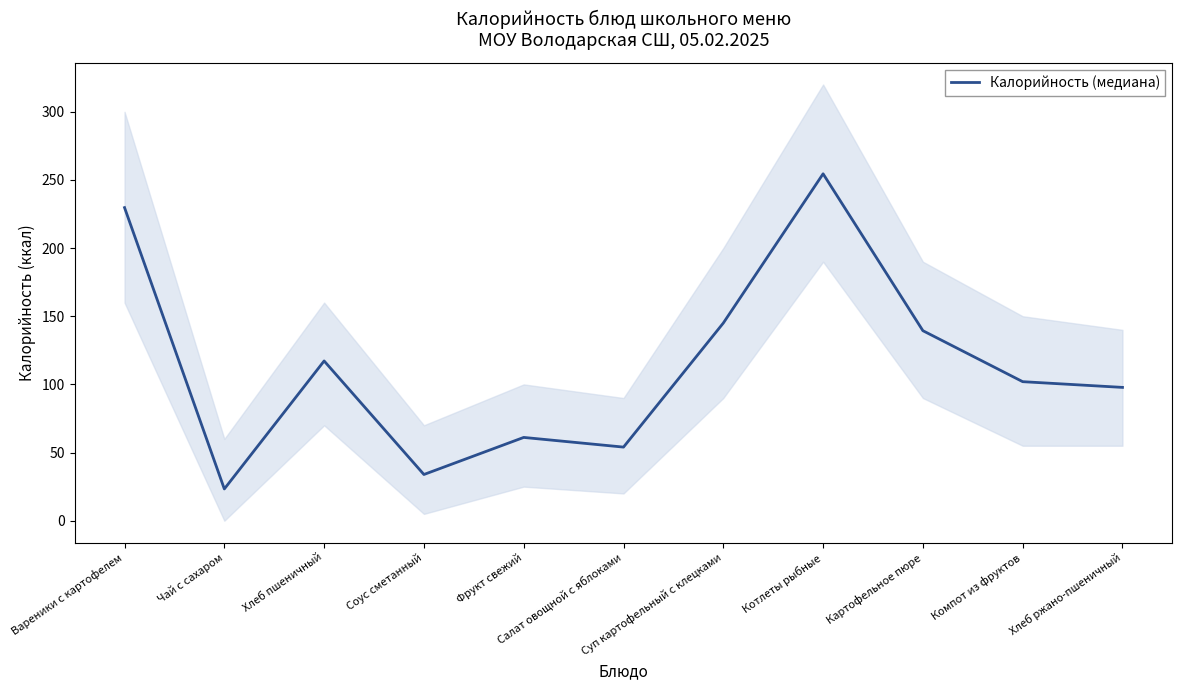

How many data points are above 102?

5